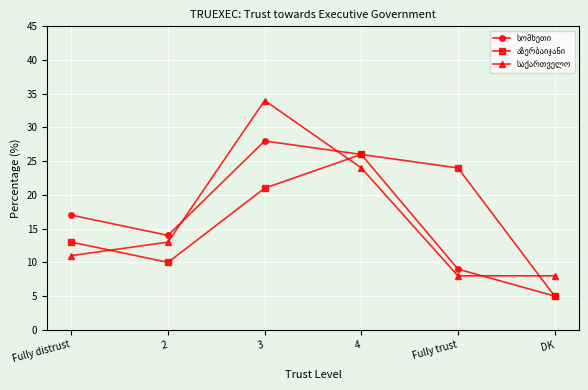

What is the spread (max minus min) of values at 3?

13